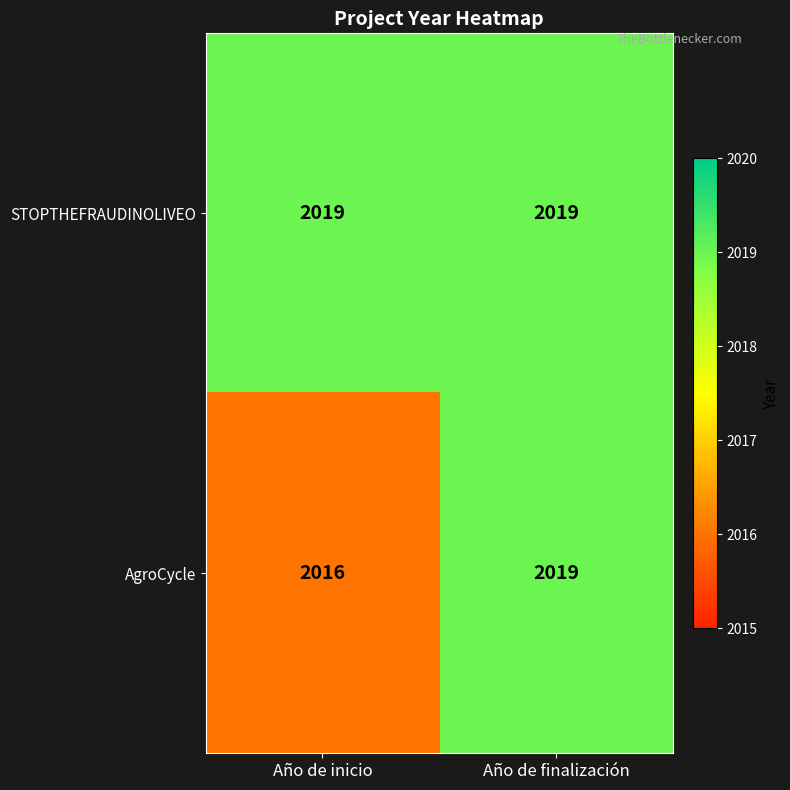

What is the smallest value displayed?

2016